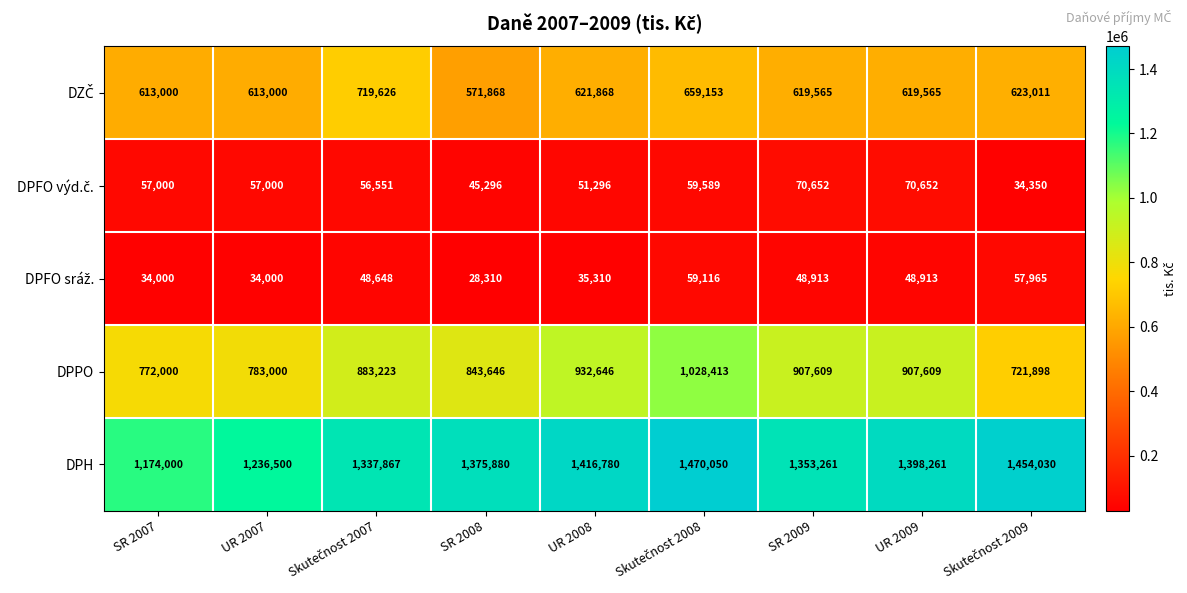

What value does the DPPO series have at UR 2009?

907609